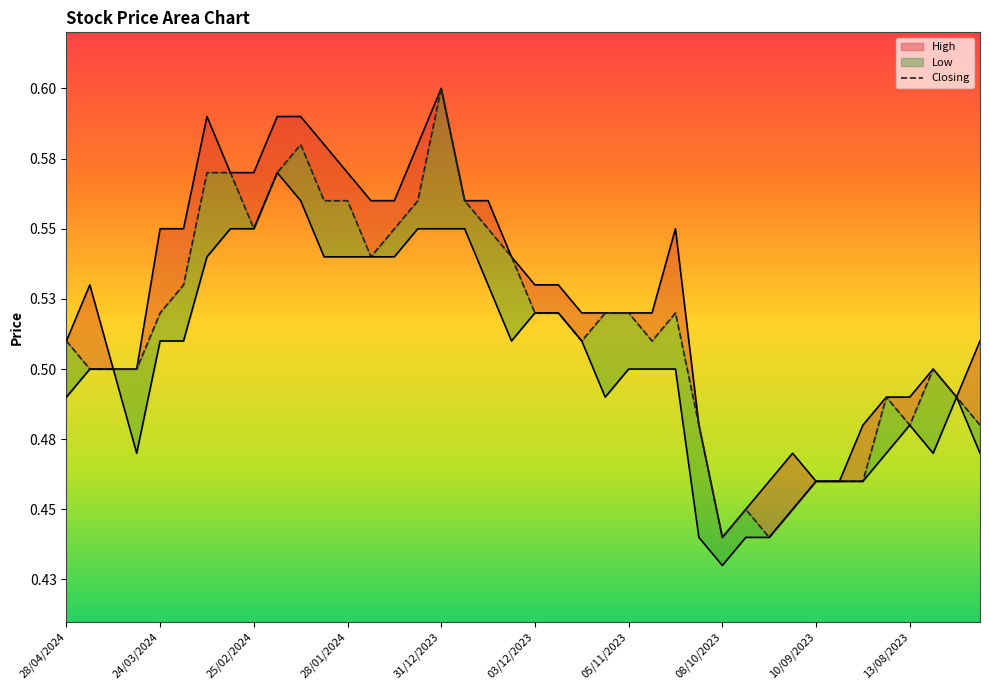

What is the label of the 21st point from the left?

03/12/2023